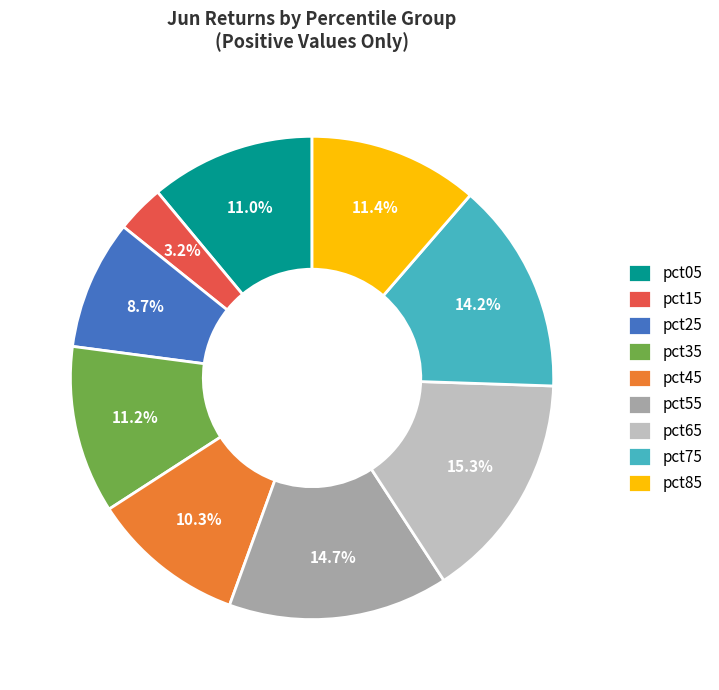

To the nearest percent, what portion does pct85 represent?

11%